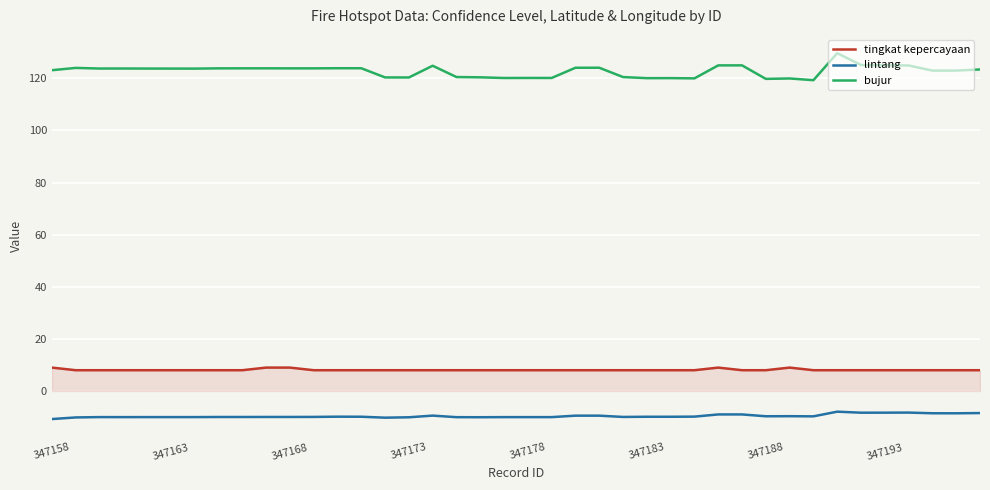

True or false: bujur and tingkat kepercayaan intersect in this chart.

False